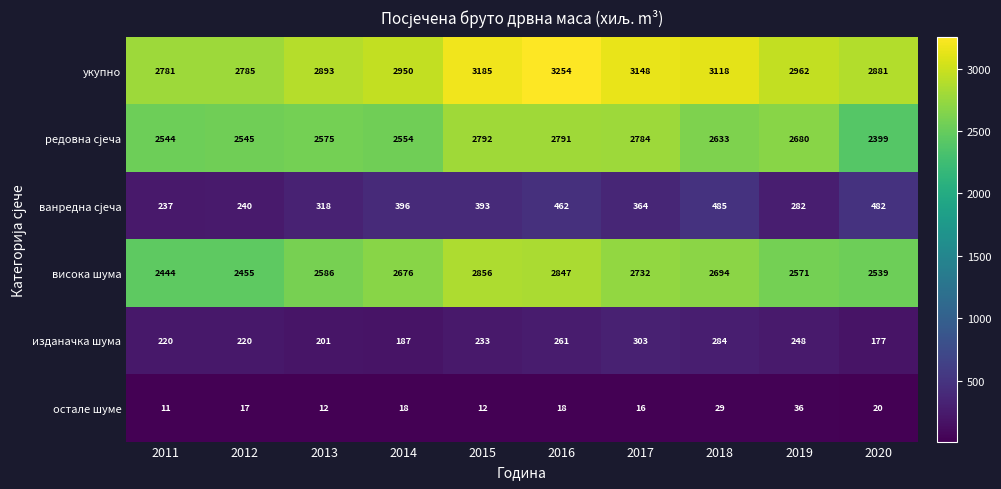

What is the difference between the second highest and minimum values in the изданачка шума series?

107